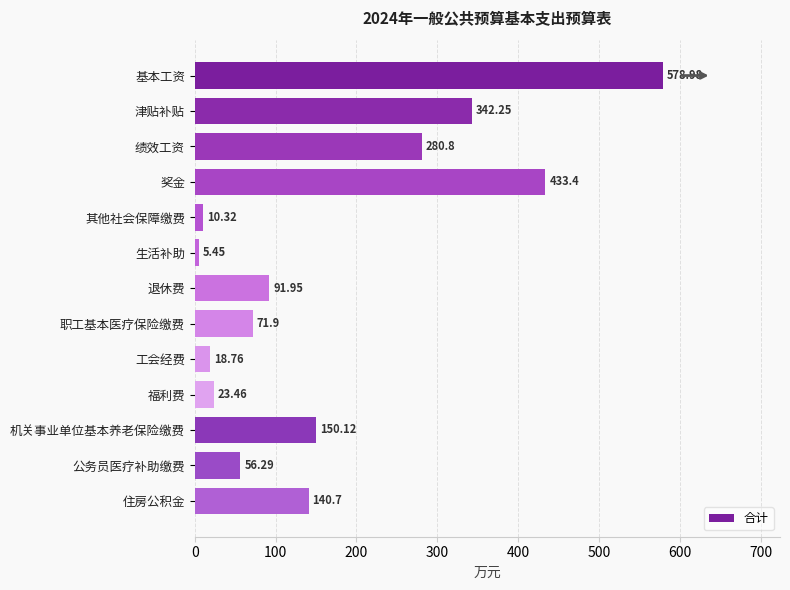

What is the difference between the second highest and second lowest values?

423.1